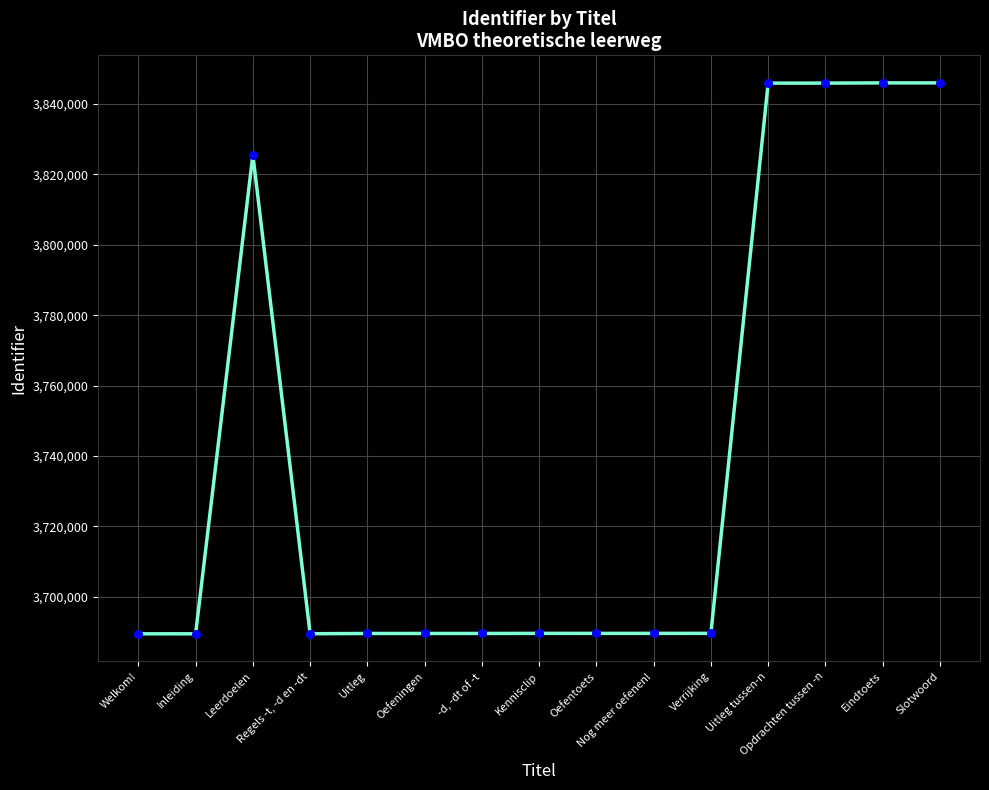

Between Leerdoelen and Slotwoord, which is larger?

Slotwoord